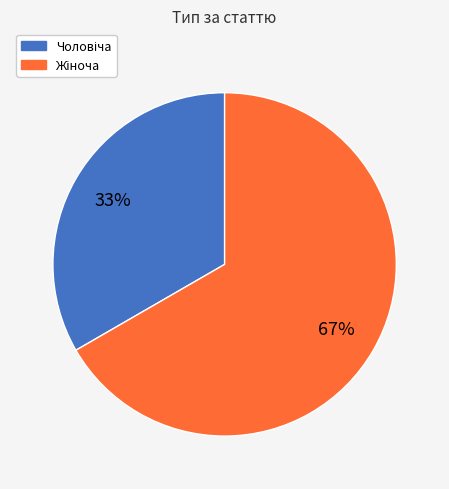

To the nearest percent, what is the average slice percentage?

50%